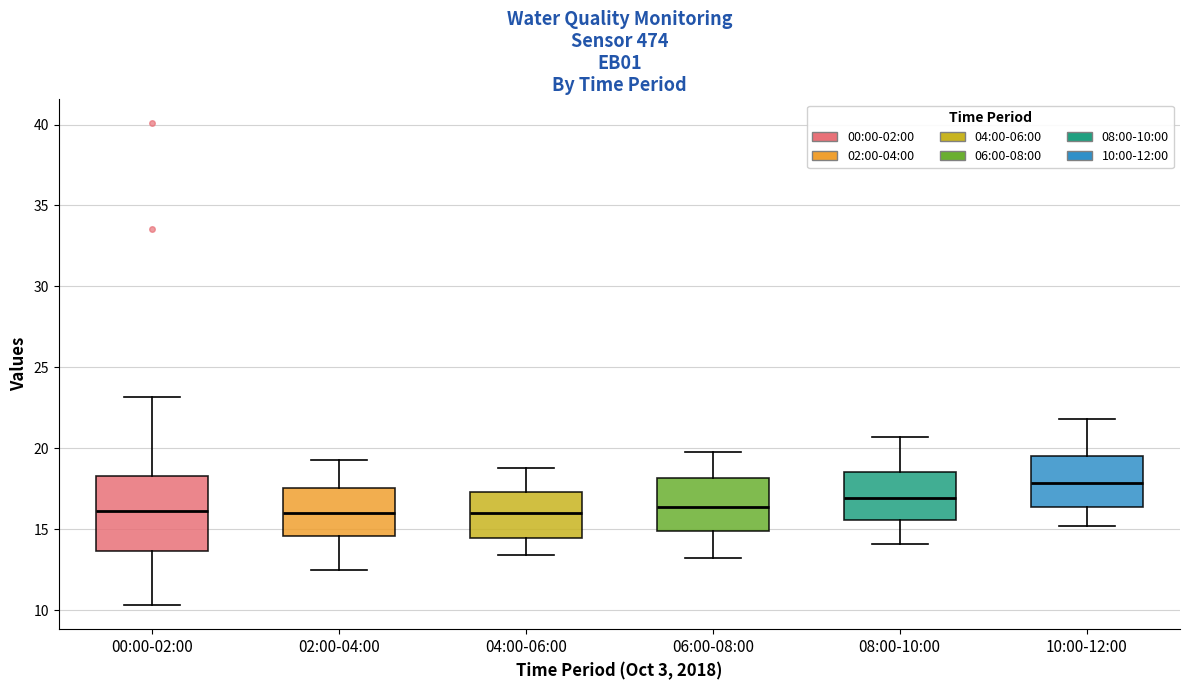

Reading left to right, transcribe this box plot: for each box, give where its median line is, the range the box spans, and where its two whiskers end, as read against the y-axis. The values are not printed on the chart, so give them approximately, as read against the axis.

00:00-02:00: median 16.0, box 13.5 to 18.5, whiskers 10.5 to 23.0
02:00-04:00: median 16.0, box 14.5 to 17.5, whiskers 12.5 to 19.5
04:00-06:00: median 16.0, box 14.5 to 17.5, whiskers 13.5 to 19.0
06:00-08:00: median 16.5, box 15.0 to 18.0, whiskers 13.0 to 20.0
08:00-10:00: median 17.0, box 15.5 to 18.5, whiskers 14.0 to 20.5
10:00-12:00: median 18.0, box 16.5 to 19.5, whiskers 15.0 to 22.0